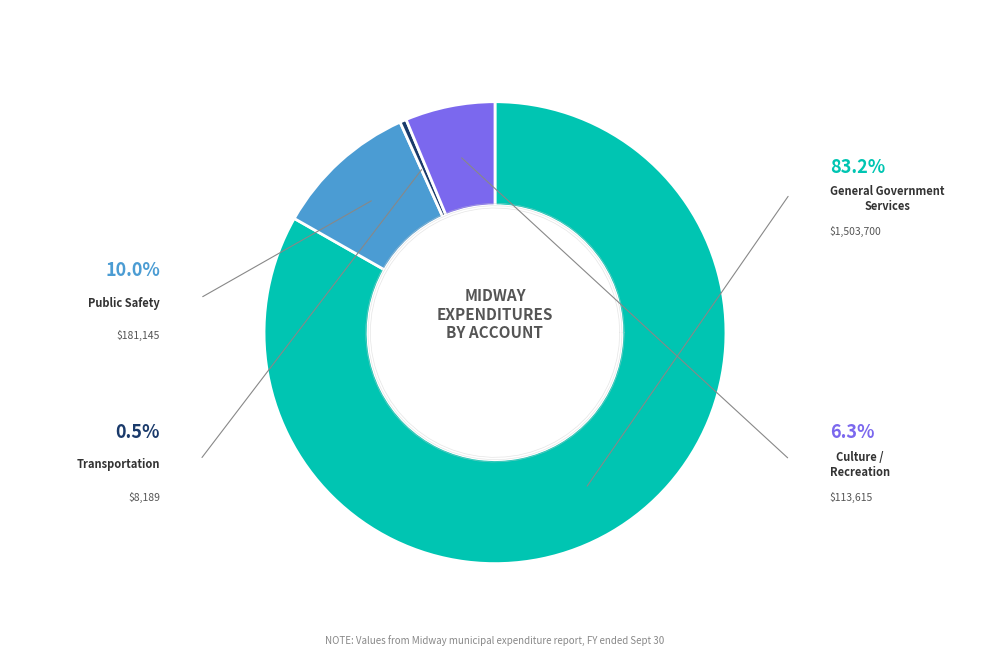

To the nearest percent, what is the difference between the largest and smallest slice percentages?

83%